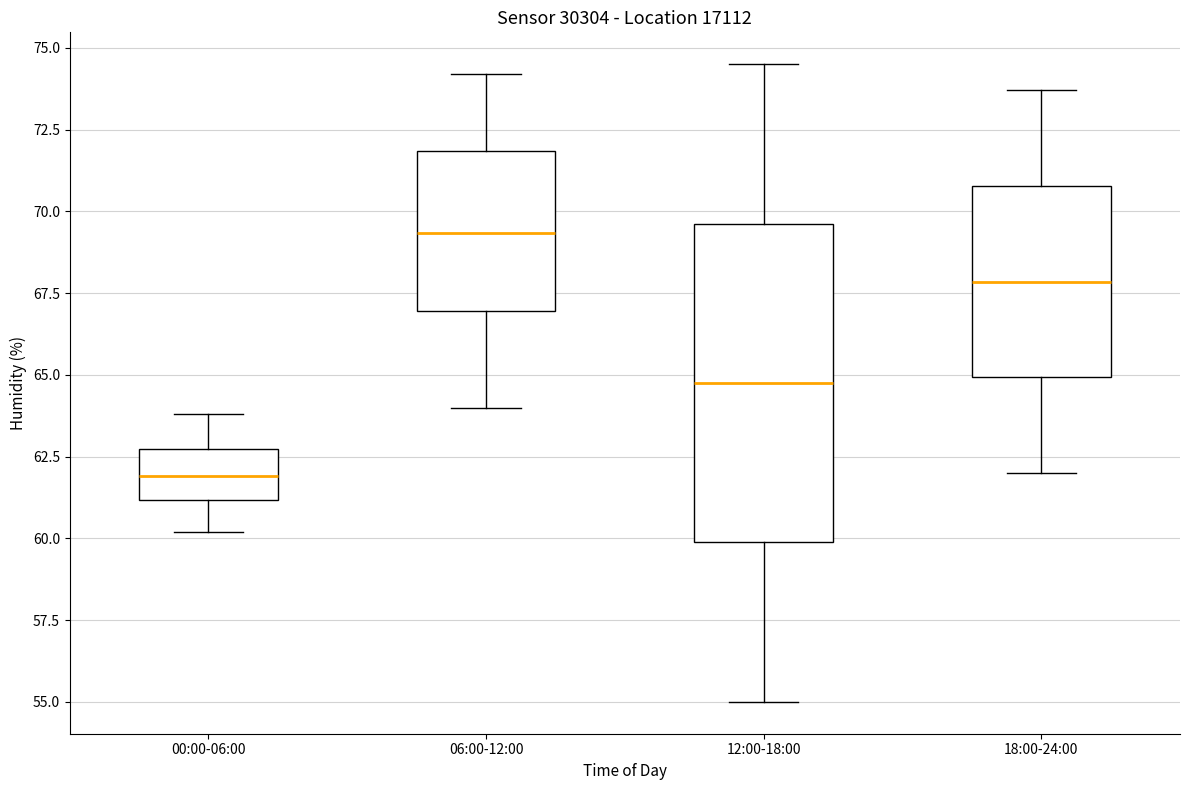

Comparing the boxes themselves (not the whiskers), which one is the tallest?

12:00-18:00